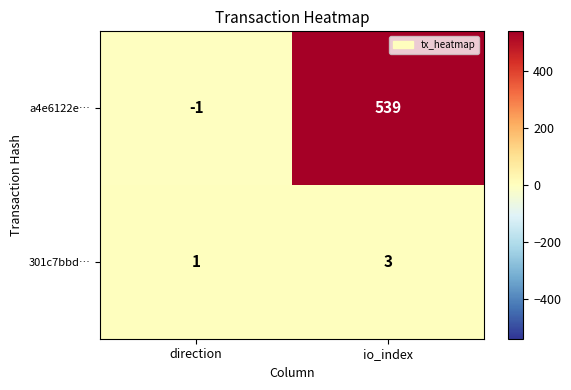

At which label does 301c7bbd… reach its peak?

io_index